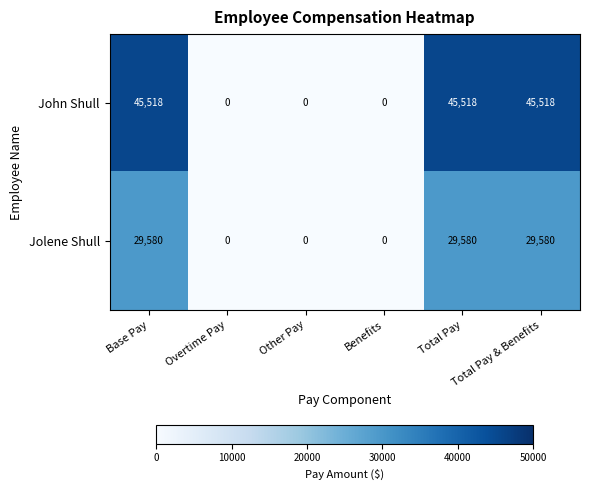

What is the greatest value displayed?

45518